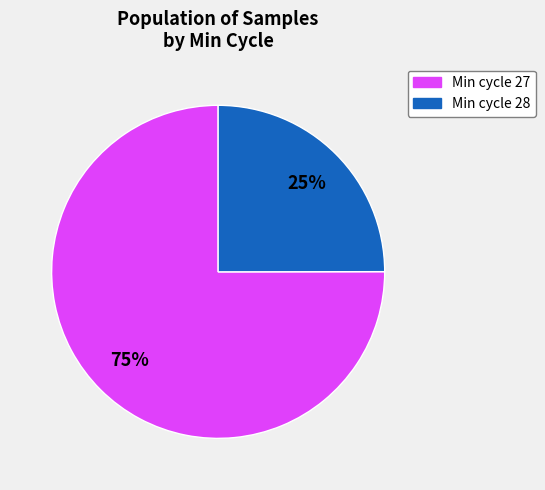

Is the sum of Min cycle 28 and Min cycle 27 greater than half?

Yes